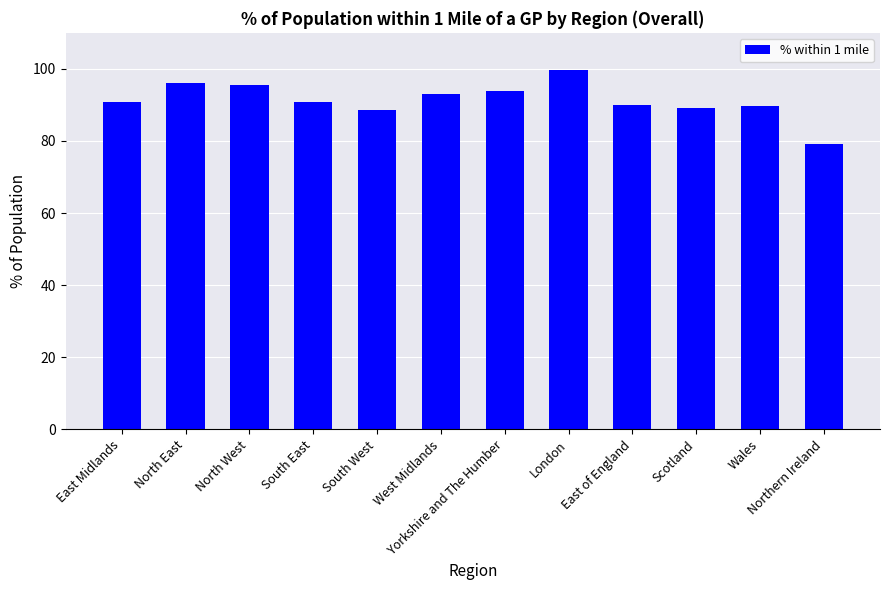

What is the approximate value at Scotland?

89.2